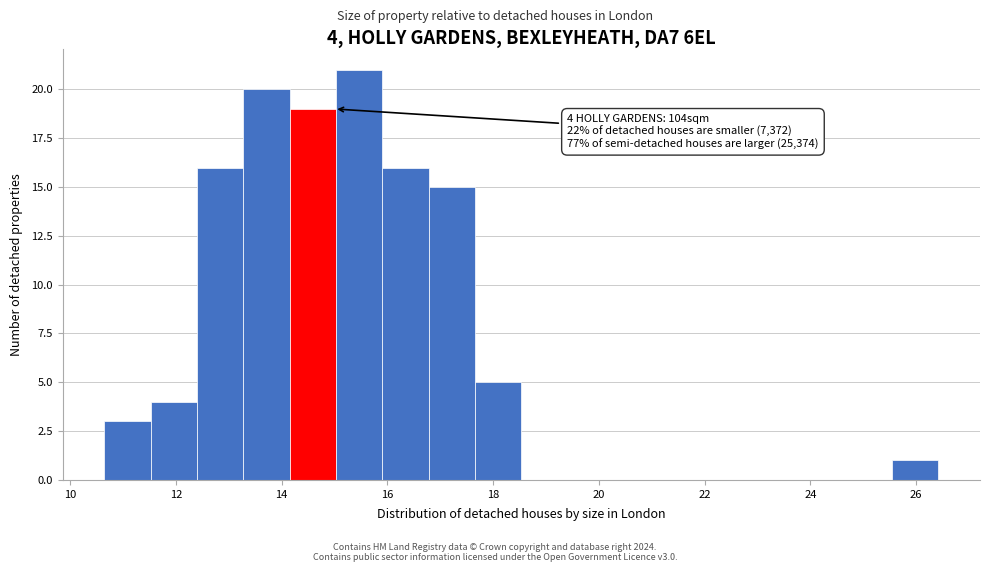

Which range on the x-axis has the tallest bar?

15.0 to 16.0